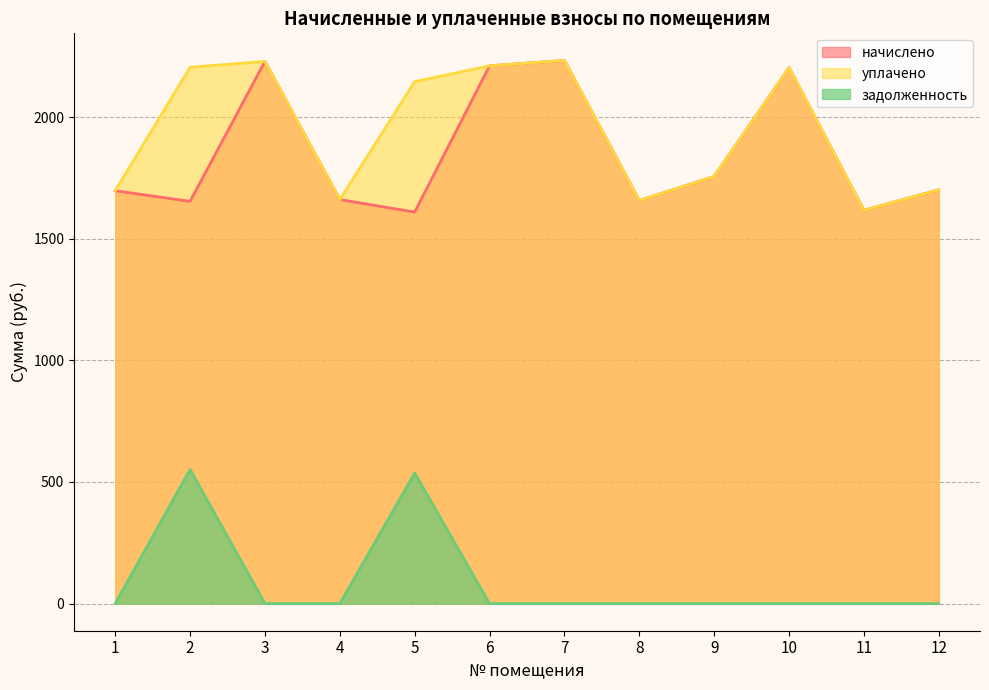

What is the difference between the maximum and minimum values in the уплачено series?

615.9